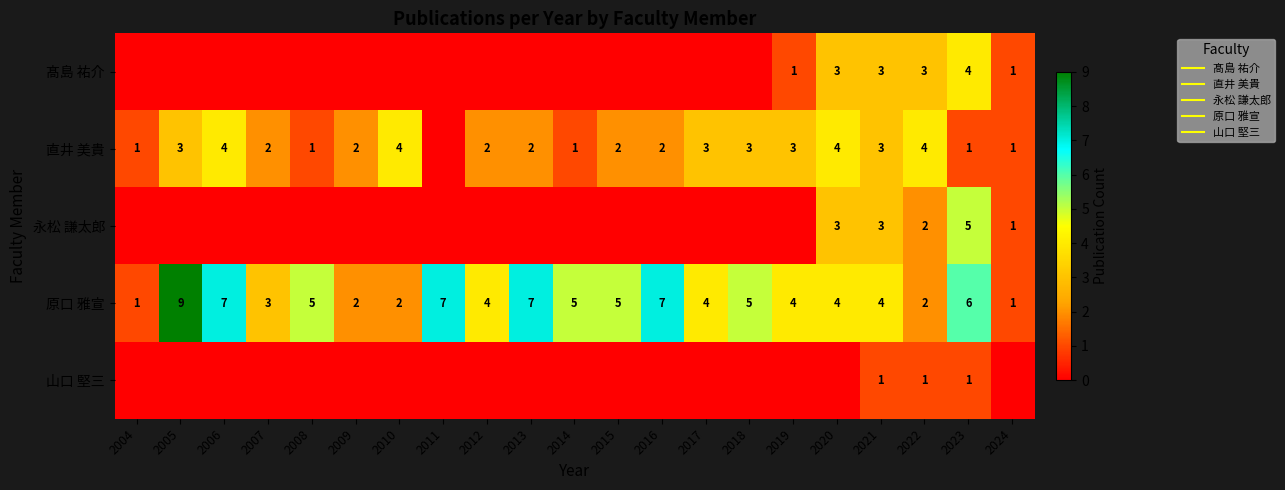

What is the difference between the highest and lowest values at 2004?

1